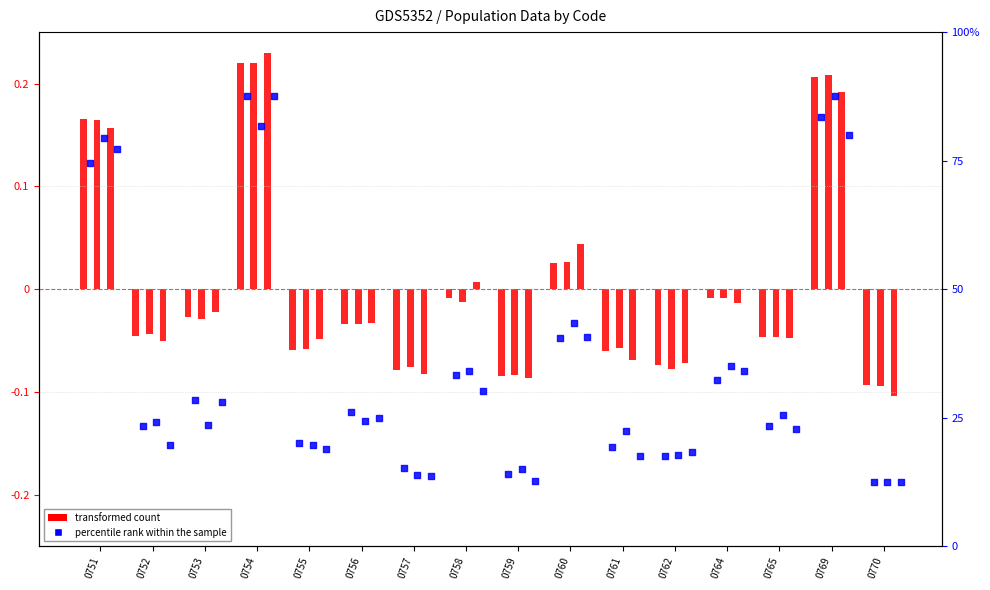

At which category is the sum across all series the highest?

0754